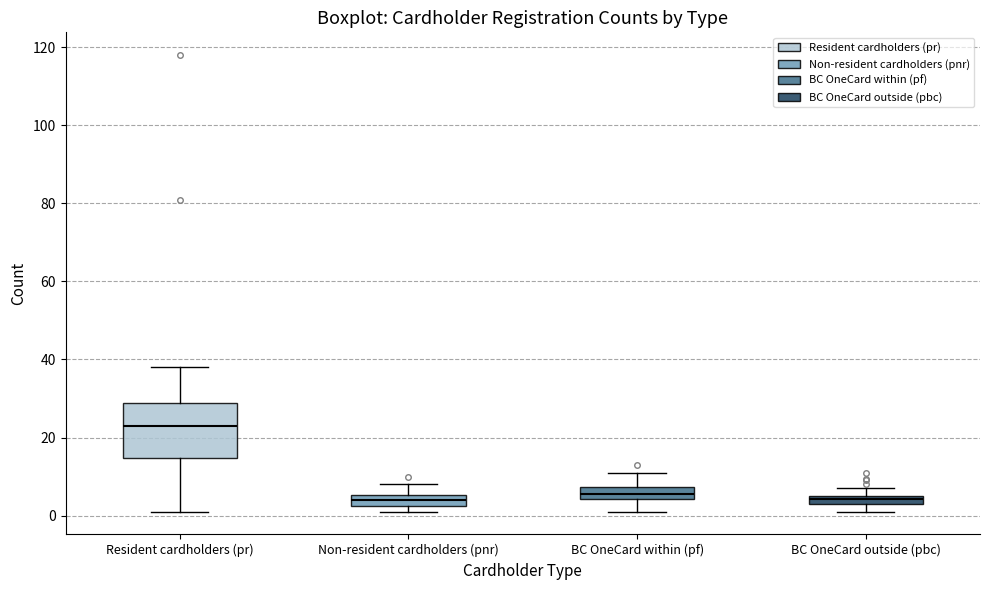

Which box has the highest median line?

Resident cardholders (pr)